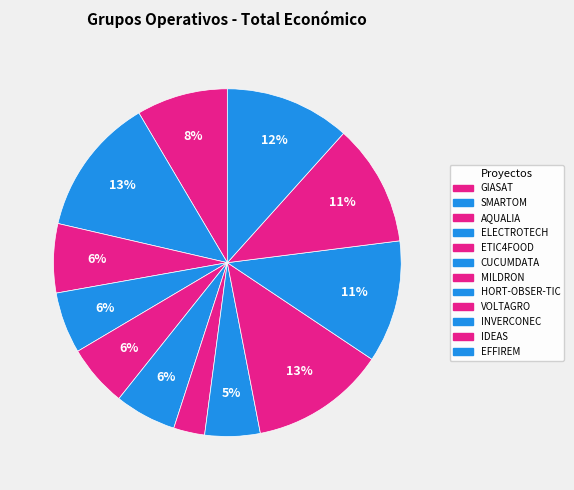

Count the number of slices in the pie.

12